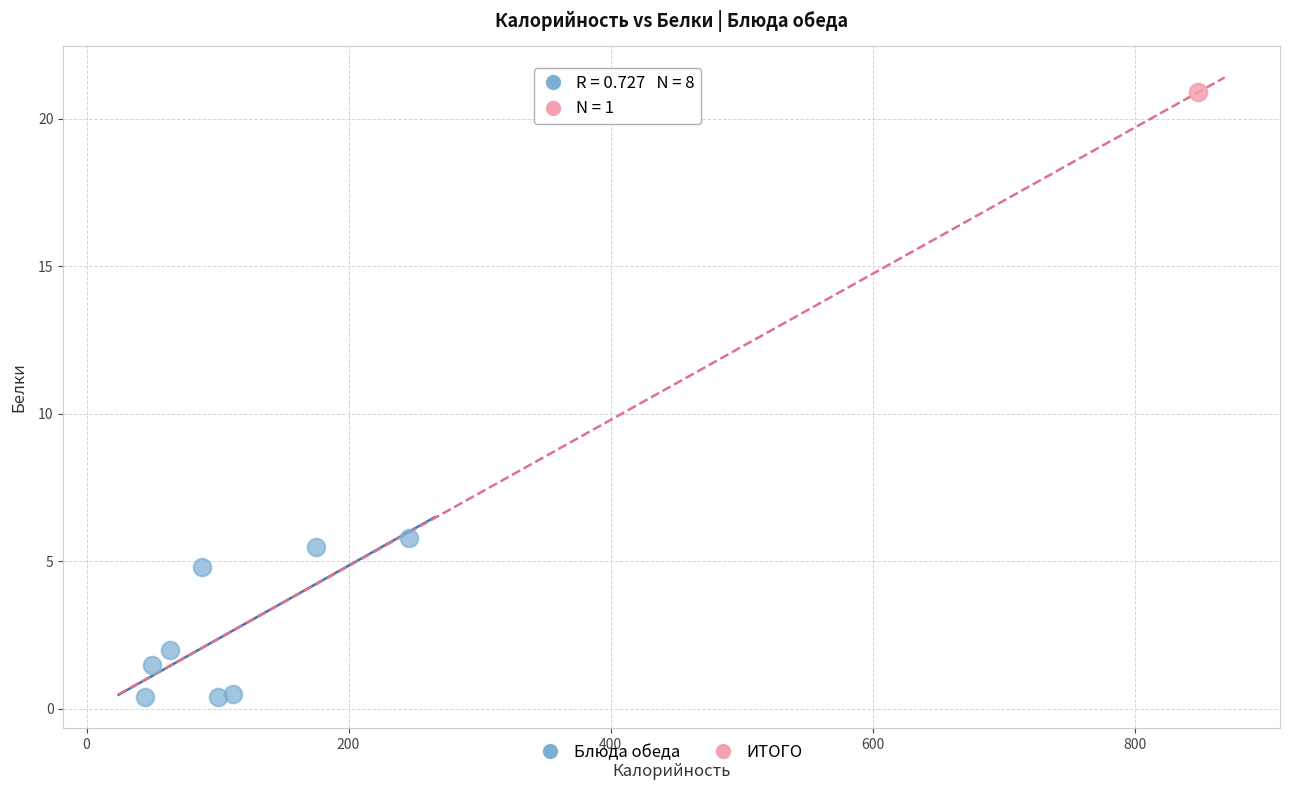

What are all the series names shown in the legend?

Блюда обеда, ИТОГО